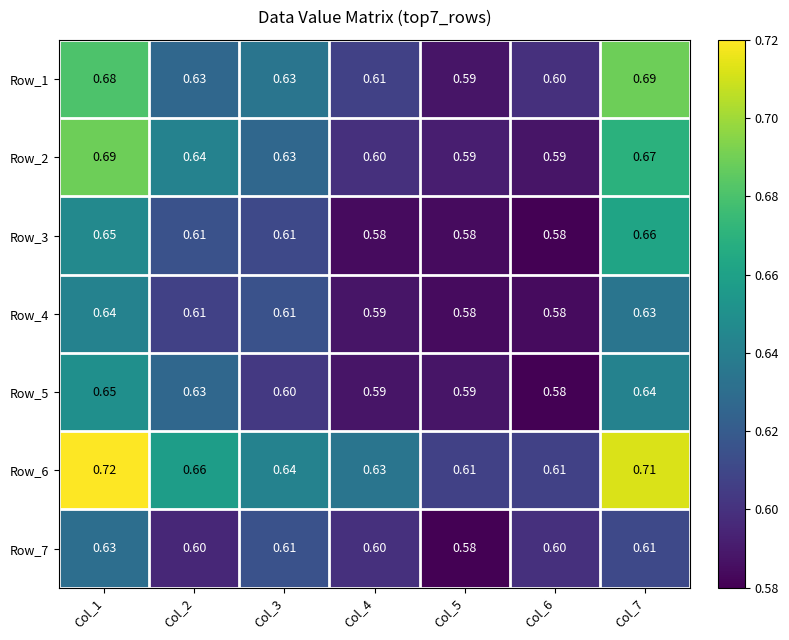

Is the value of Row_3 at Col_4 greater than the value of Row_6 at Col_1?

No